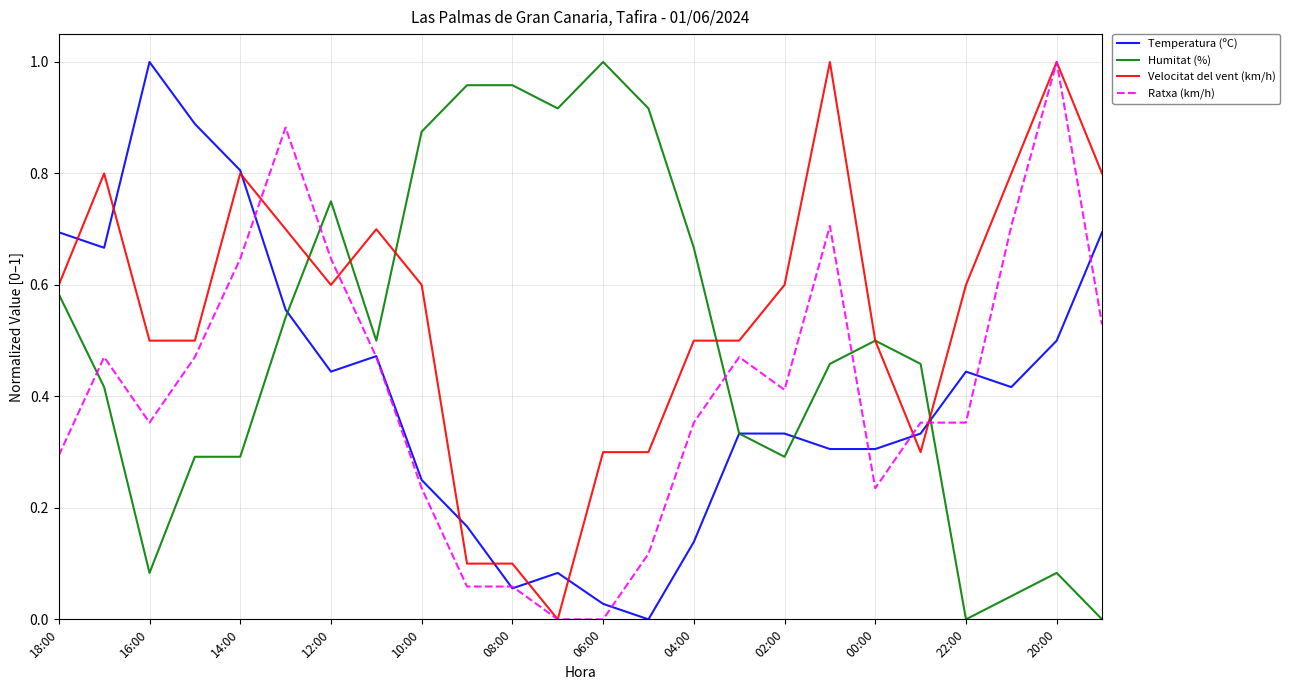

True or false: Humitat (%) and Ratxa (km/h) intersect in this chart.

True